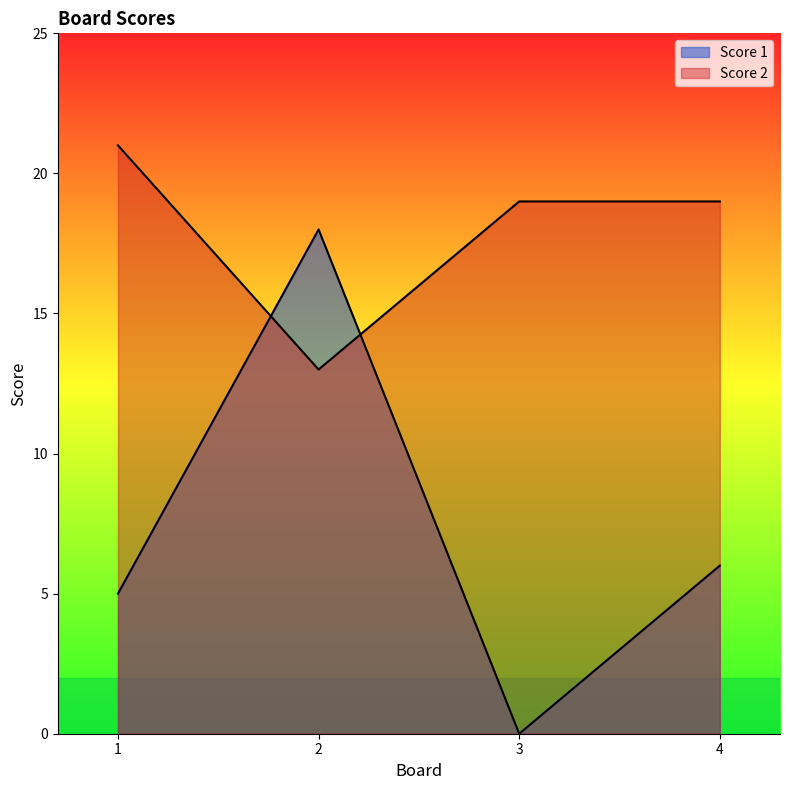

True or false: Score 2 has a value of 8 at 3.

False